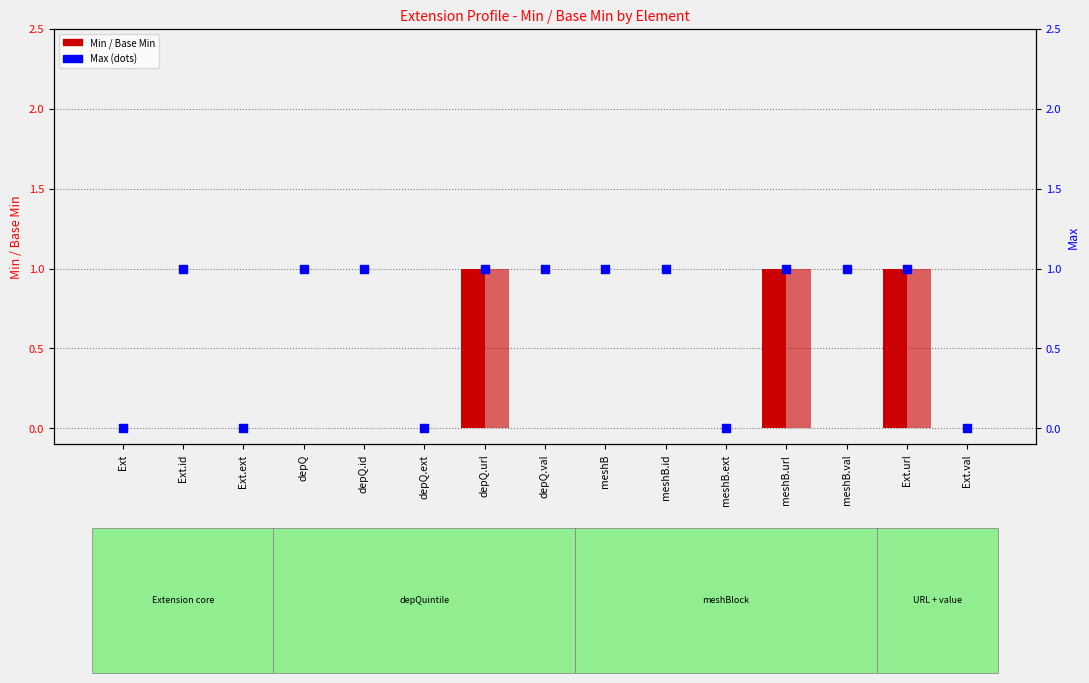

At how many categories does at least one series exceed 0?

10